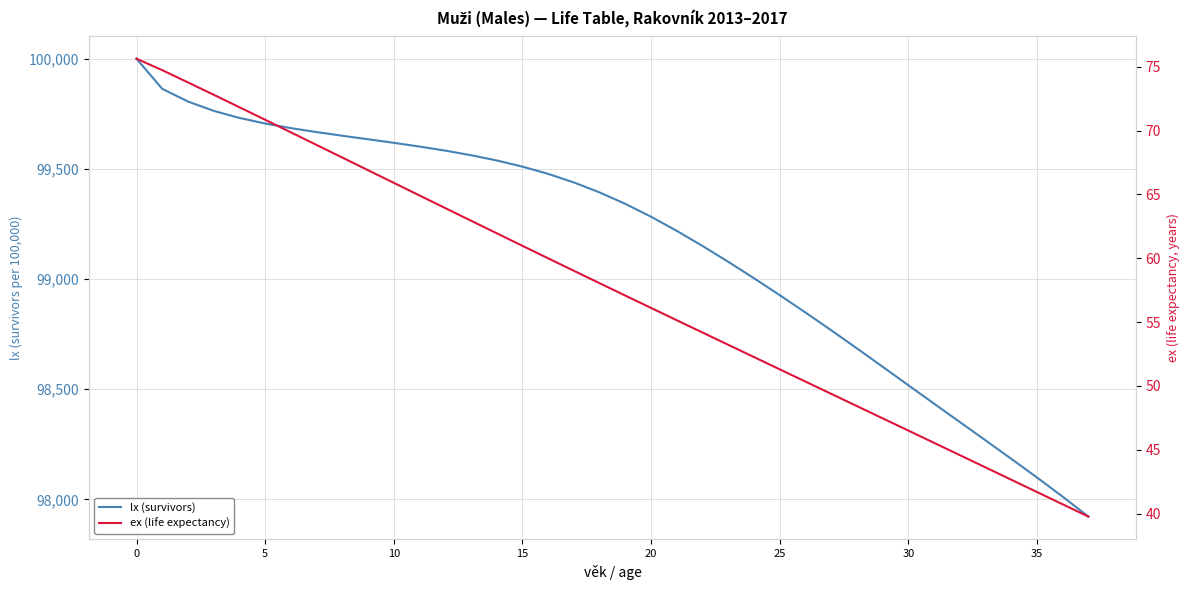

What is the minimum value for lx (survivors)?

97922.4